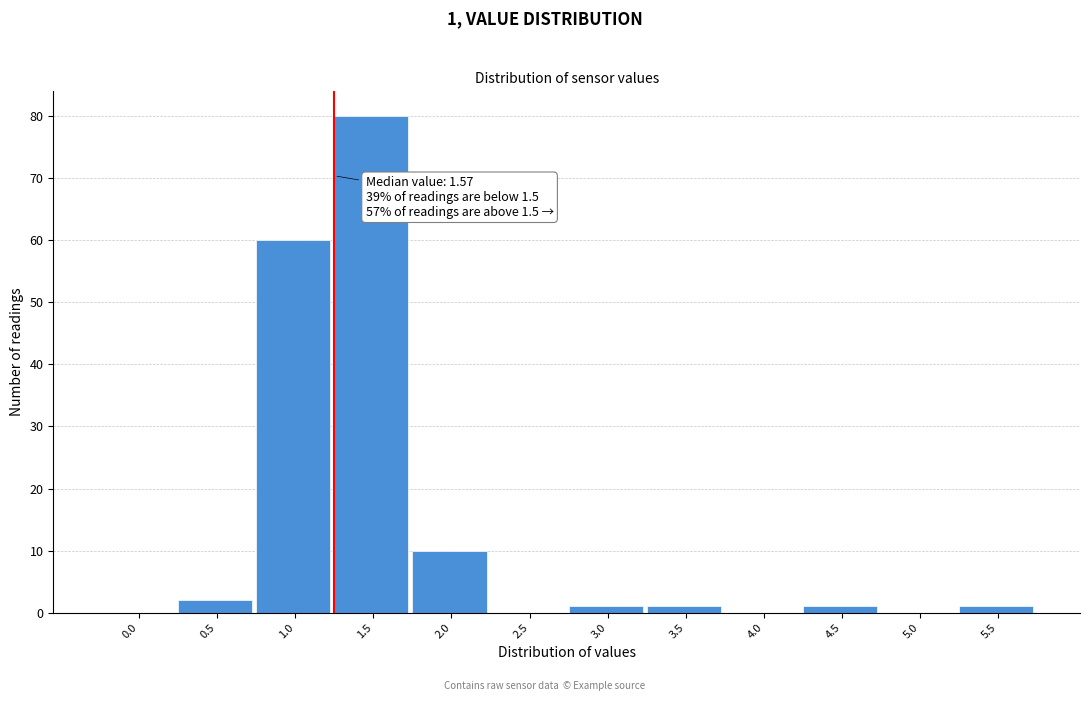

Reading right to left, what are all the values shown in this chart?

5.5=1	5.0=0	4.5=1	4.0=0	3.5=1	3.0=1	2.5=0	2.0=10	1.5=80	1.0=60	0.5=2	0.0=0